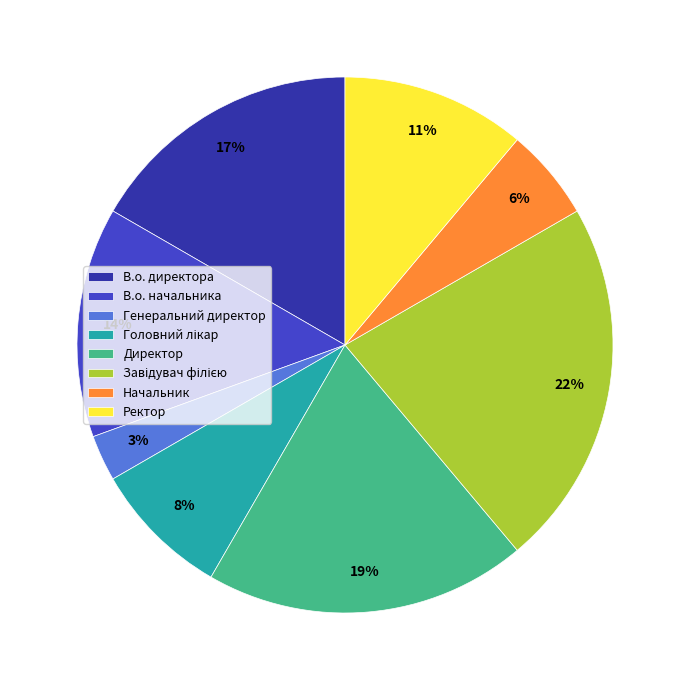

To the nearest percent, what is the difference between the largest and smallest slice percentages?

19%